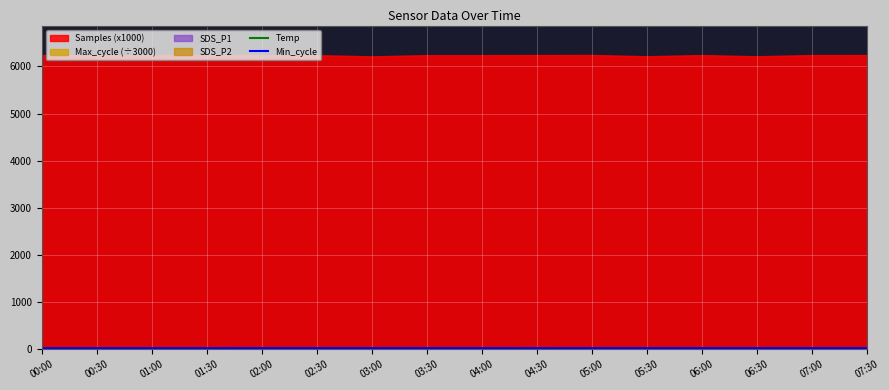

At which category is the sum across all series the highest?

02:00